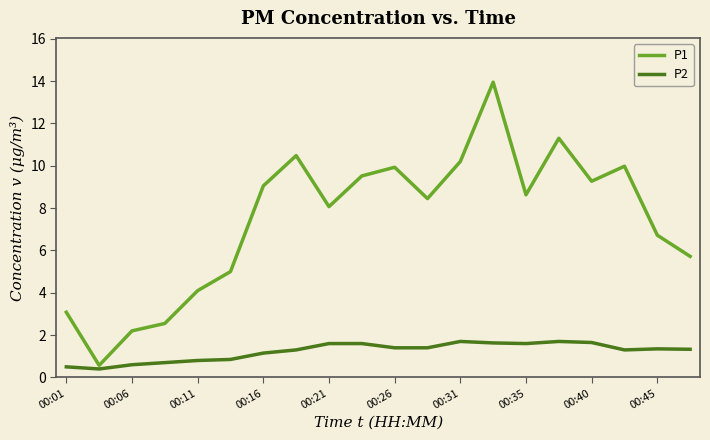

What is the difference between the maximum and minimum values in the P2 series?

1.3